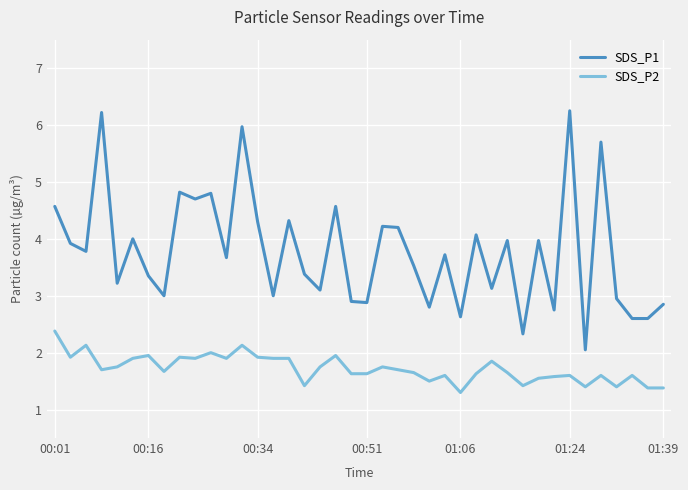

Which series has the widest spread of values?

SDS_P1